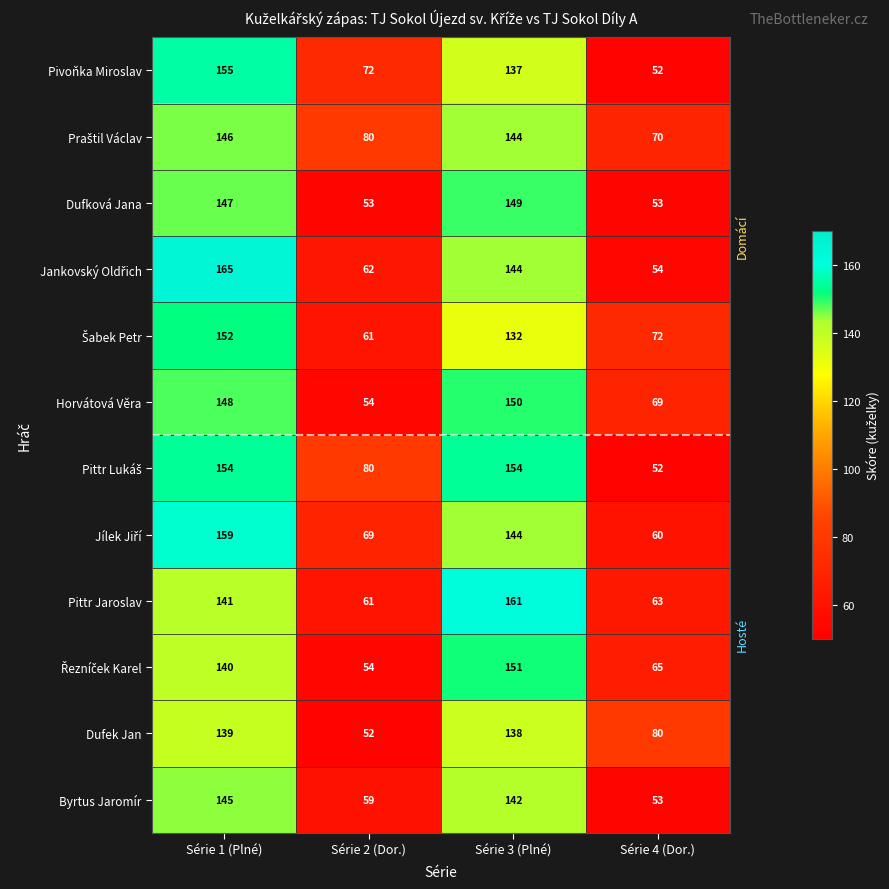

Which series changed the most between Série 2 (Dor.) and Série 3 (Plné)?

Pittr Jaroslav